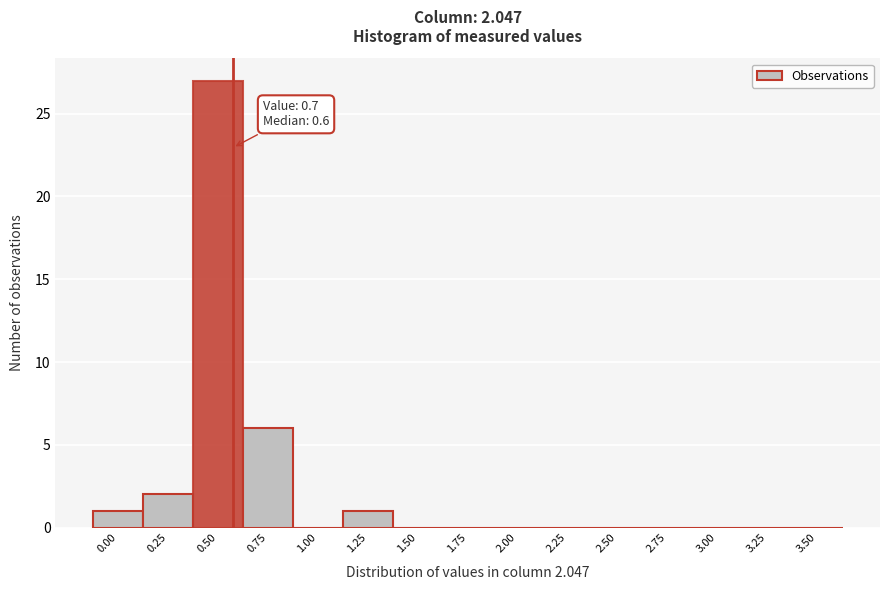

Reading left to right, transcribe all the data shown in this chart.

0.00=1	0.25=2	0.50=27	0.75=6	1.00=0	1.25=1	1.50=0	1.75=0	2.00=0	2.25=0	2.50=0	2.75=0	3.00=0	3.25=0	3.50=0